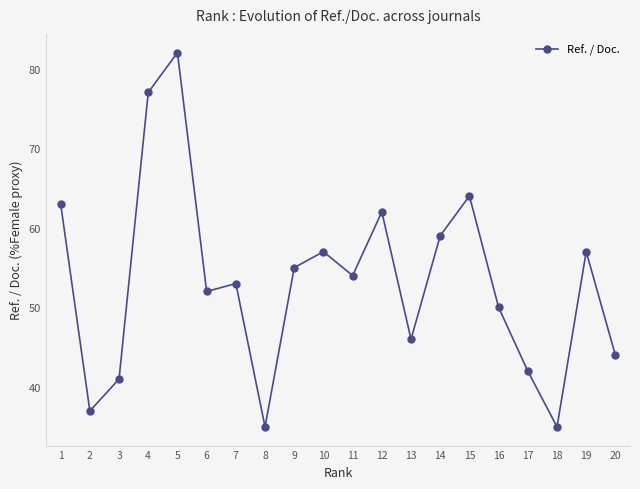

Is it true that the value at 10 is 83?

False